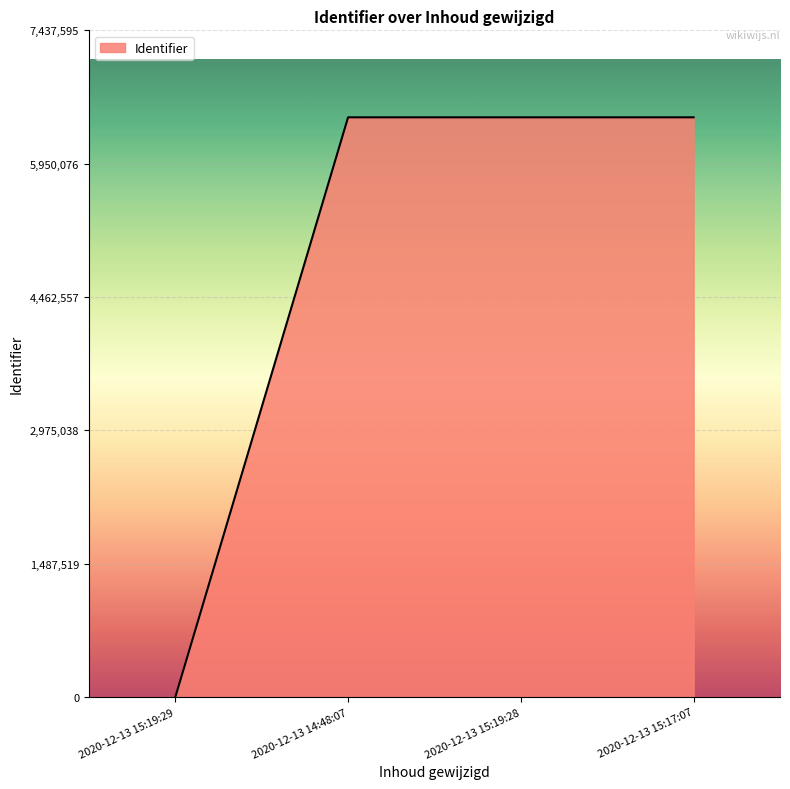

Approximately how many times larger is the value at 2020-12-13 15:17:07 compared to 2020-12-13 14:48:07?

1.0